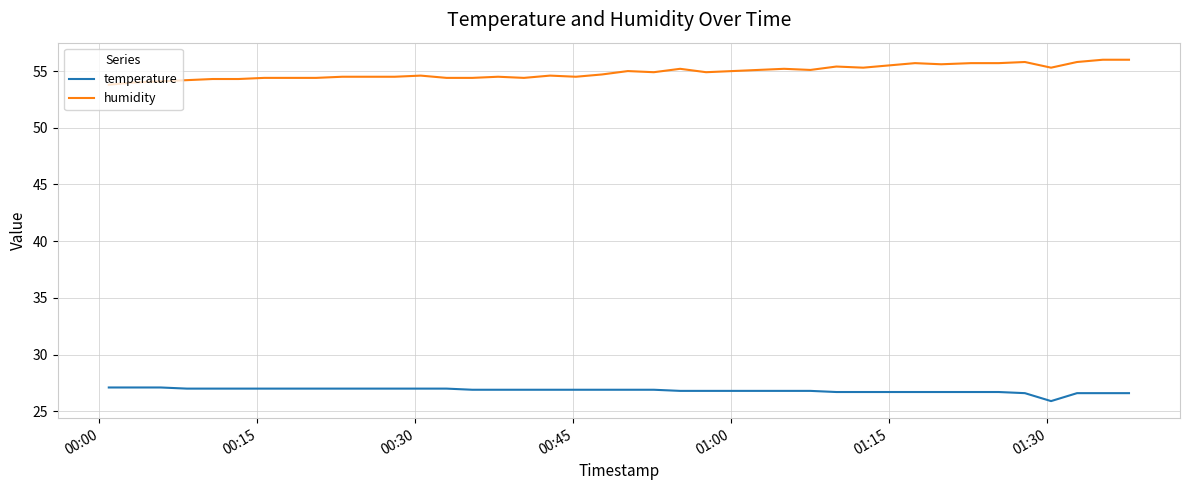

What is the difference between the maximum and second lowest values in the humidity series?

2.0